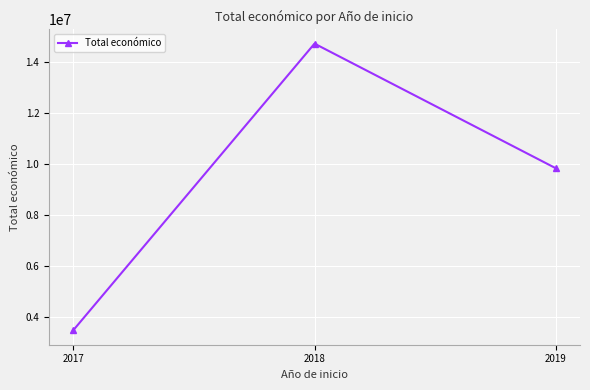

Count the number of data series in this chart.

1